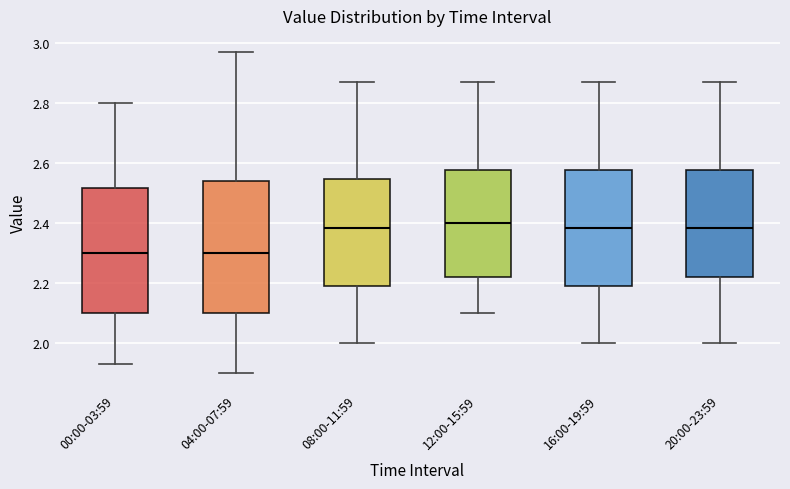

Where does the lower whisker of the box for 16:00-19:59 end on the y-axis? The values are not printed on the chart, so give them approximately, as read against the axis.

2.00